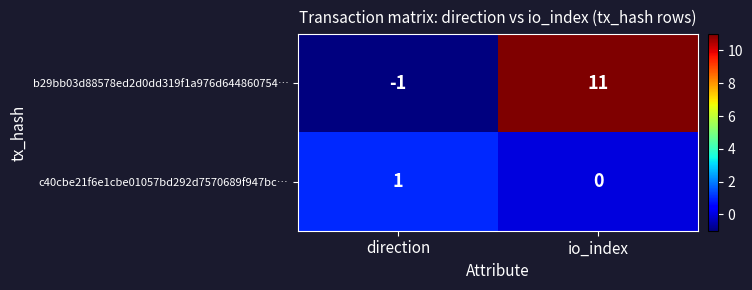

Rank the series at direction from lowest to highest value.

b29bb03d88578ed2d0dd319f1a976d644860754…, c40cbe21f6e1cbe01057bd292d7570689f947bc…